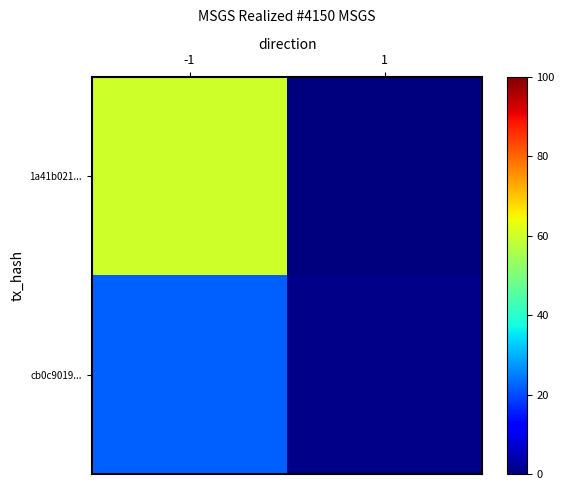

What is the smallest value displayed?

-1